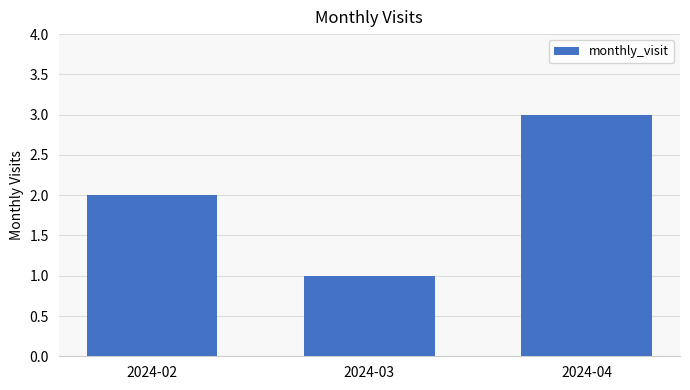

What is the average value?

2